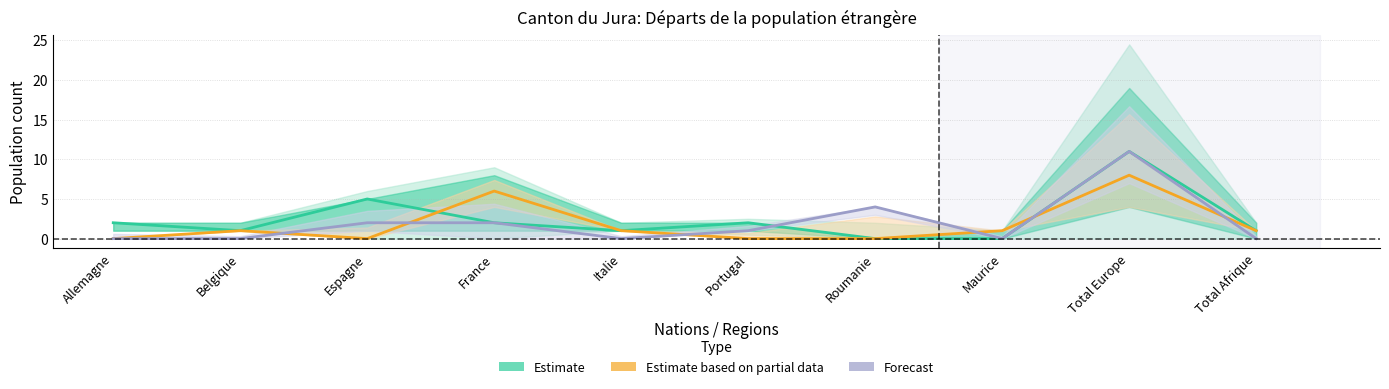

The Forecast series shows 0 at Allemagne. True or false?

True